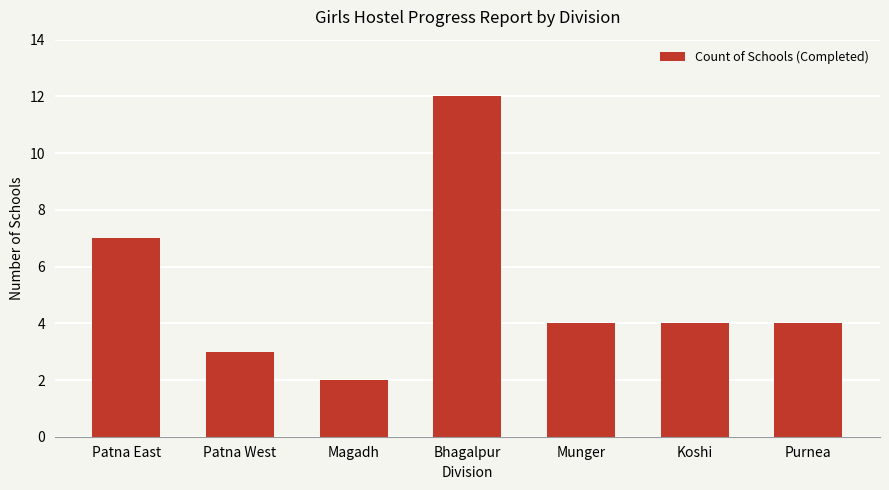

The chart shows a value of 10 at Patna East. True or false?

False